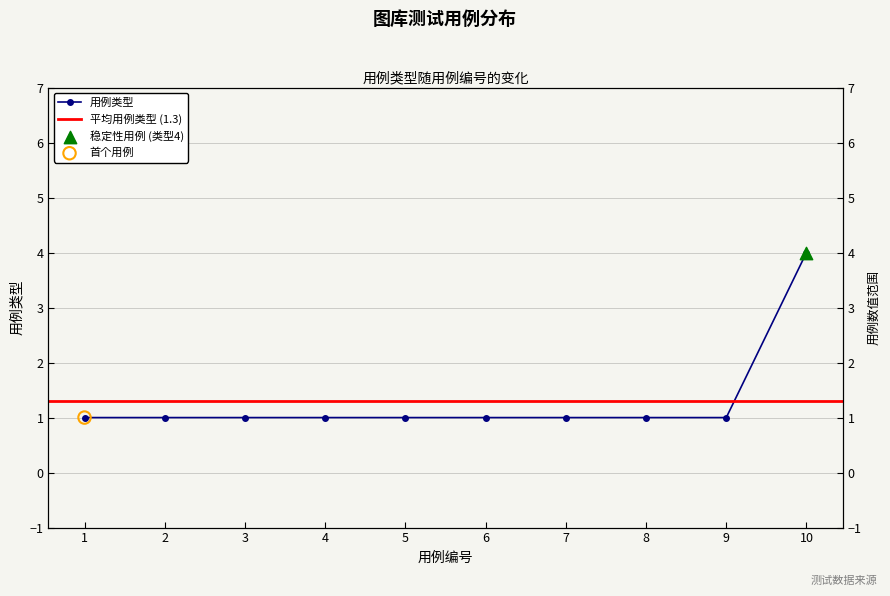

What is the ratio of the value at 3 to the value at 7?

1.0